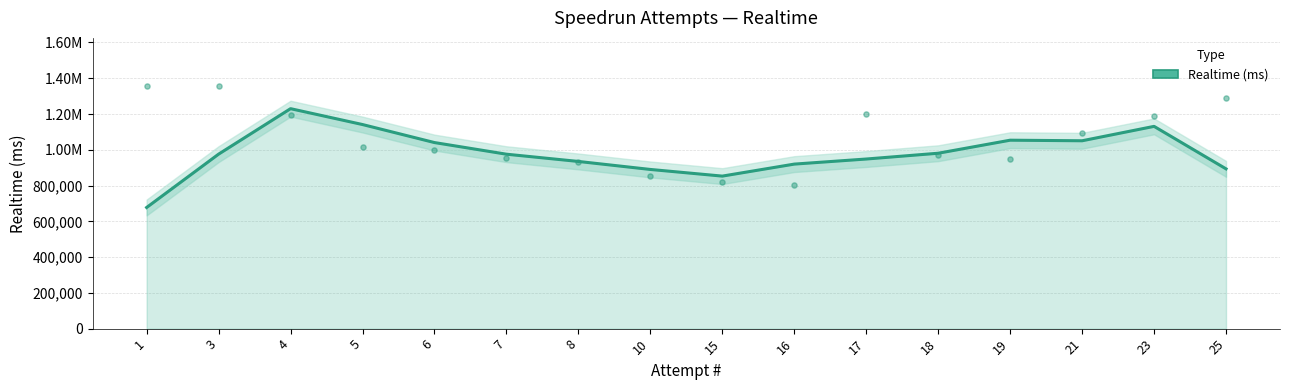

Which has a higher value, 15 or 16?

16